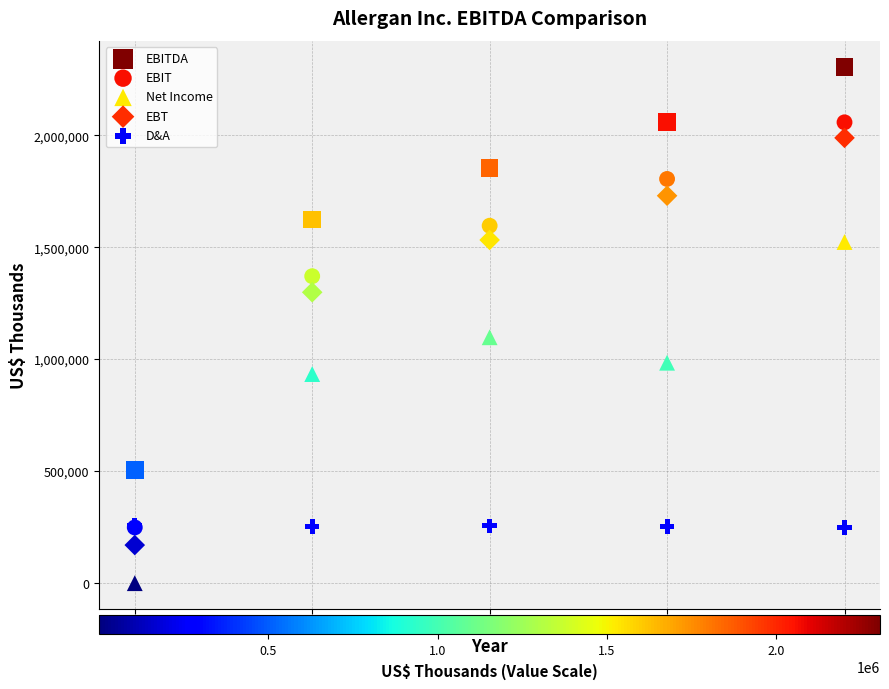

In the EBIT series, what Y value is closest to 1154100?

1371500